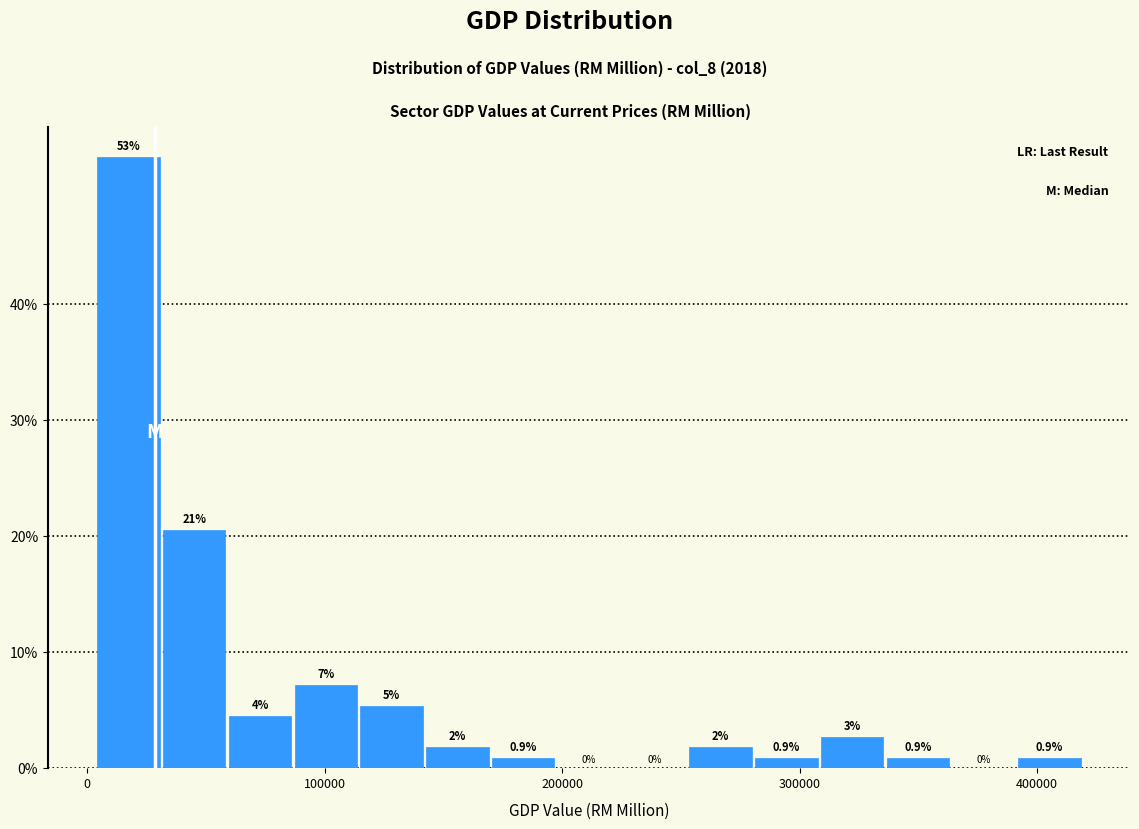

Read against the x-axis, roughly where is the centre of the tallest bar?

20000